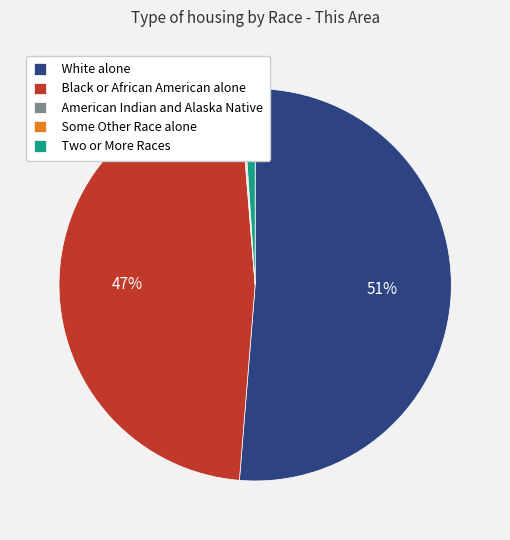

Is it true that Two or More Races is 1% of the pie?

True